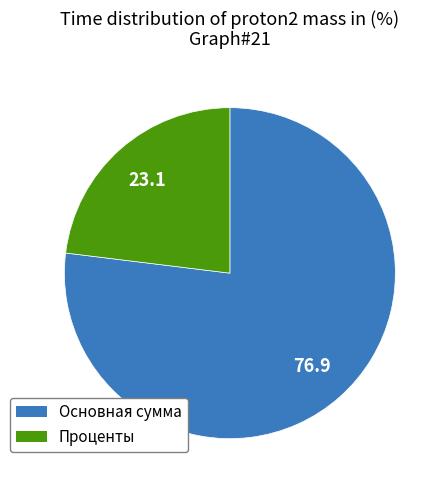

Which slice is the smallest?

Проценты